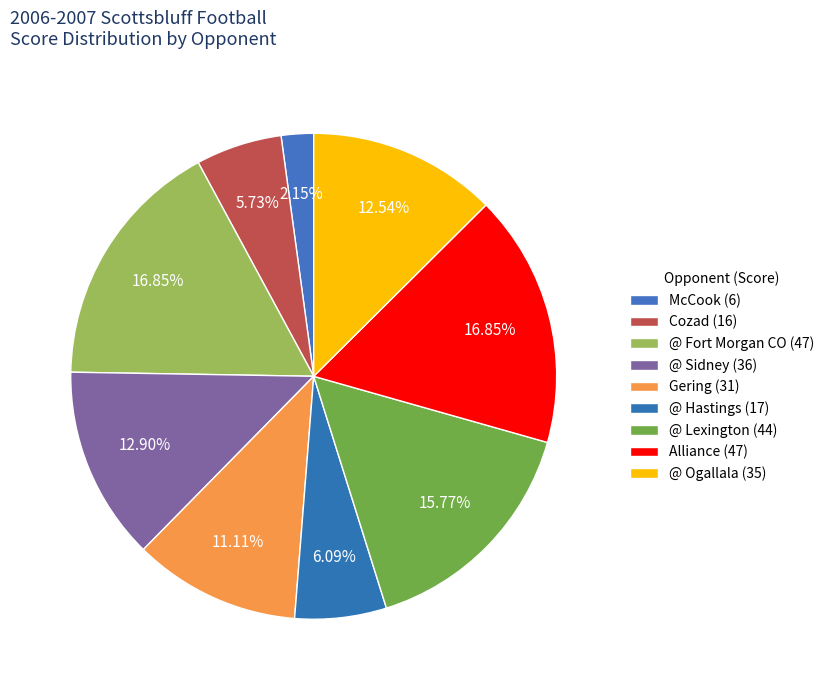

Which slice is the largest?

@ Fort Morgan CO